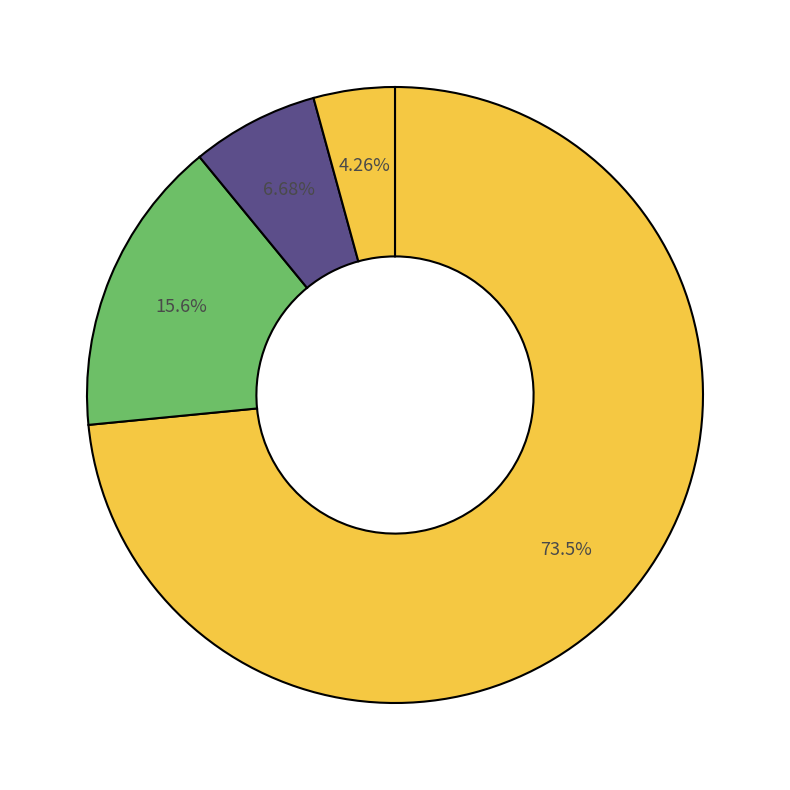

How many slices are in this pie chart?

4